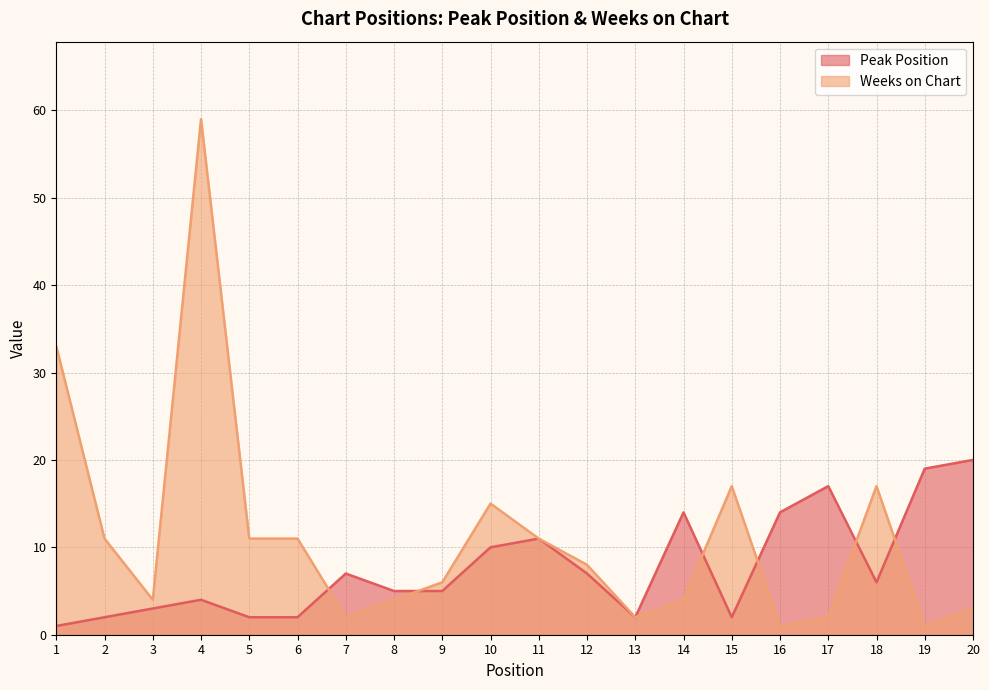

What is the difference between the maximum and minimum values in the Peak Position series?

19